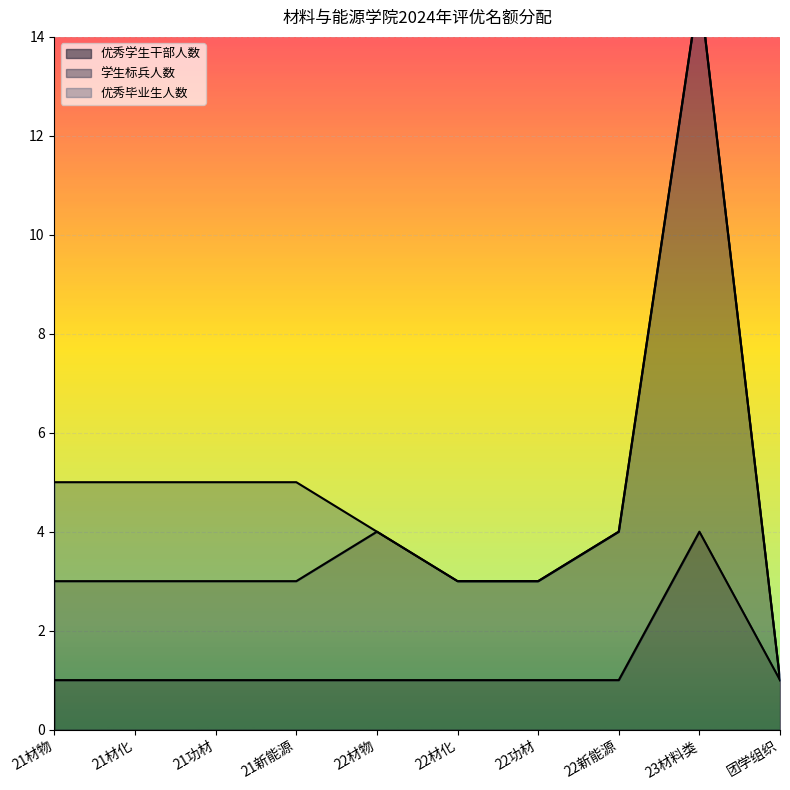

What is the difference between the highest and lowest values at 22功材?

2